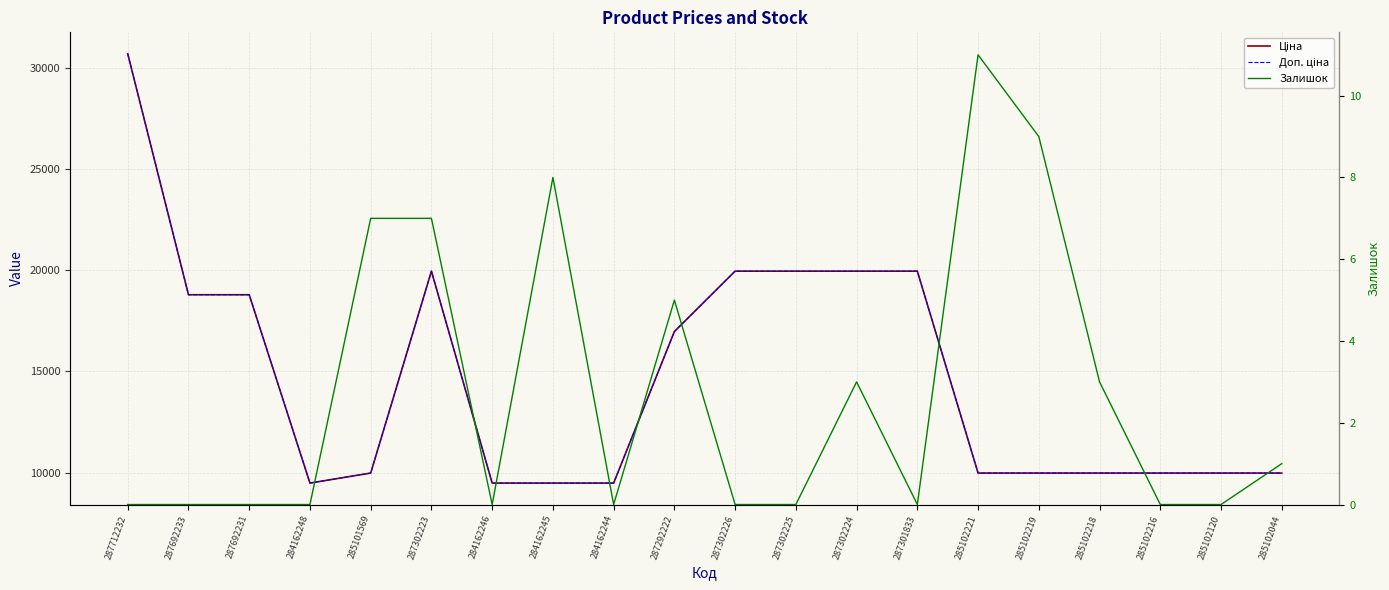

Which label corresponds to the largest value in the chart?

287712232